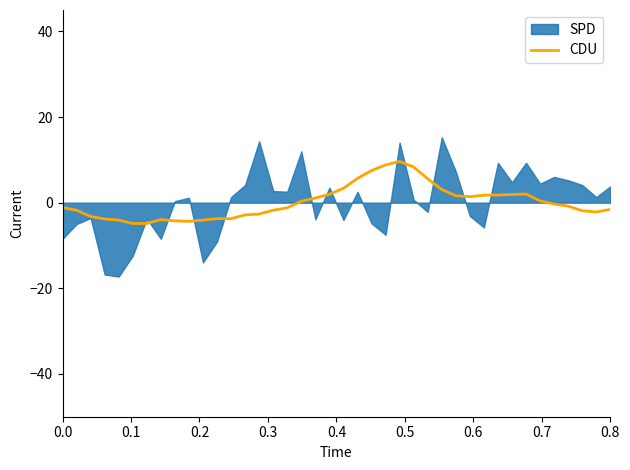

Does the chart display data point markers on the line(s)?

No